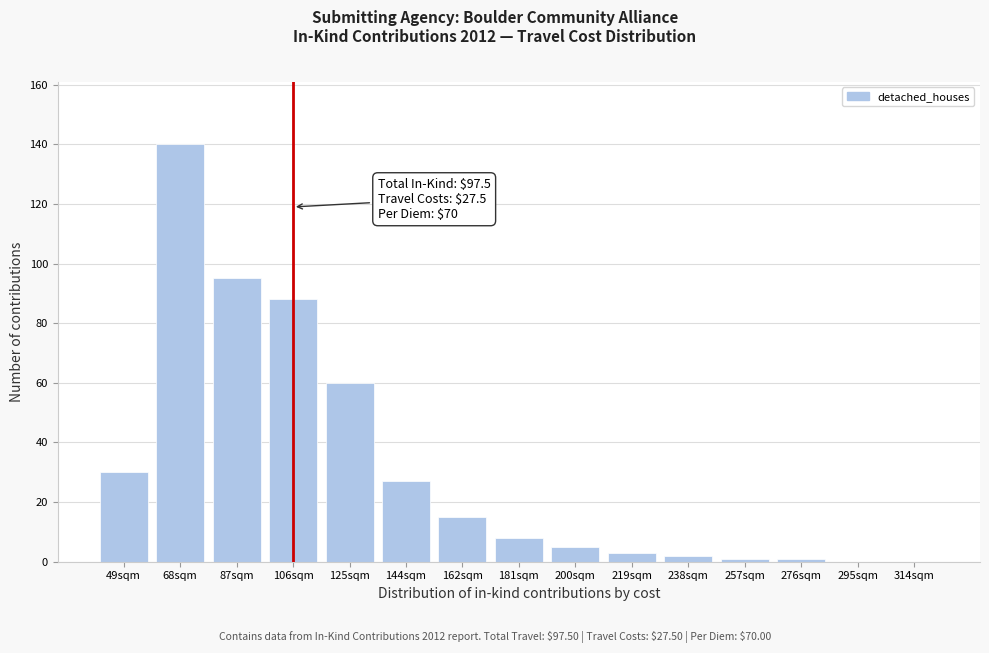

Reading right to left, what are all the values shown in this chart?

314sqm=0	295sqm=0	276sqm=1	257sqm=1	238sqm=2	219sqm=3	200sqm=5	181sqm=8	162sqm=15	144sqm=27	125sqm=60	106sqm=88	87sqm=95	68sqm=140	49sqm=30